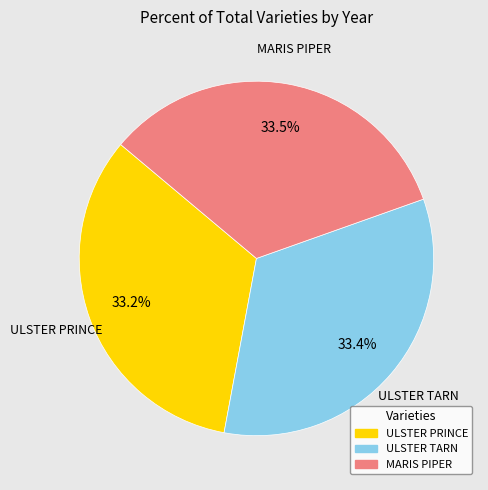

Approximately how many times larger is the value at ULSTER TARN compared to MARIS PIPER?

1.0